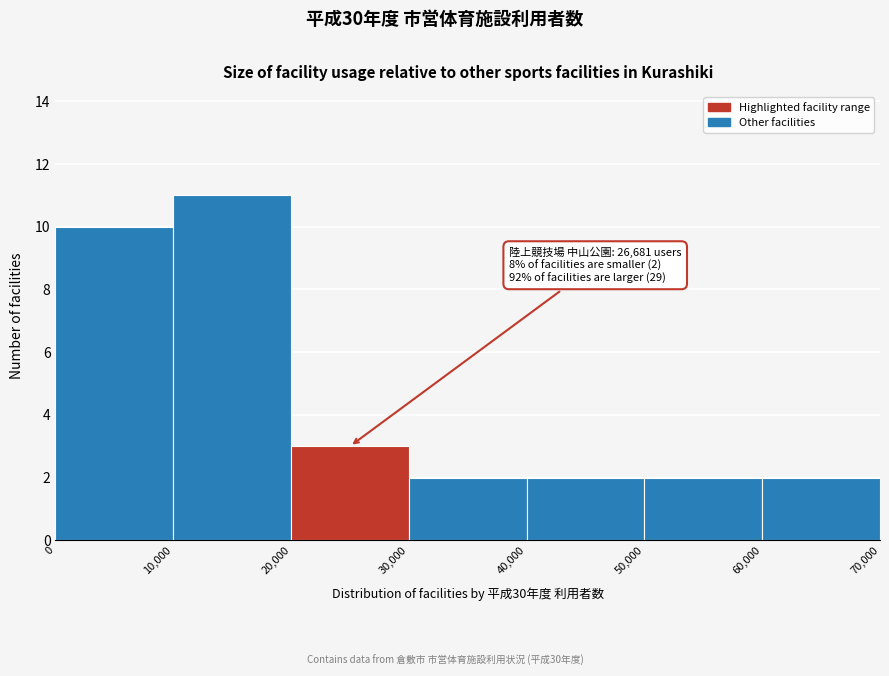

Over which range of the x-axis is the bar tallest?

10,000 to 20,000